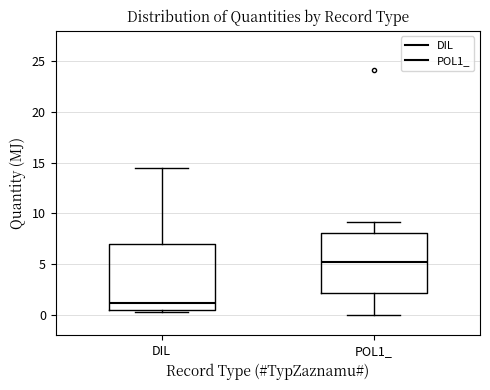

Which box's median line is the lowest?

DIL